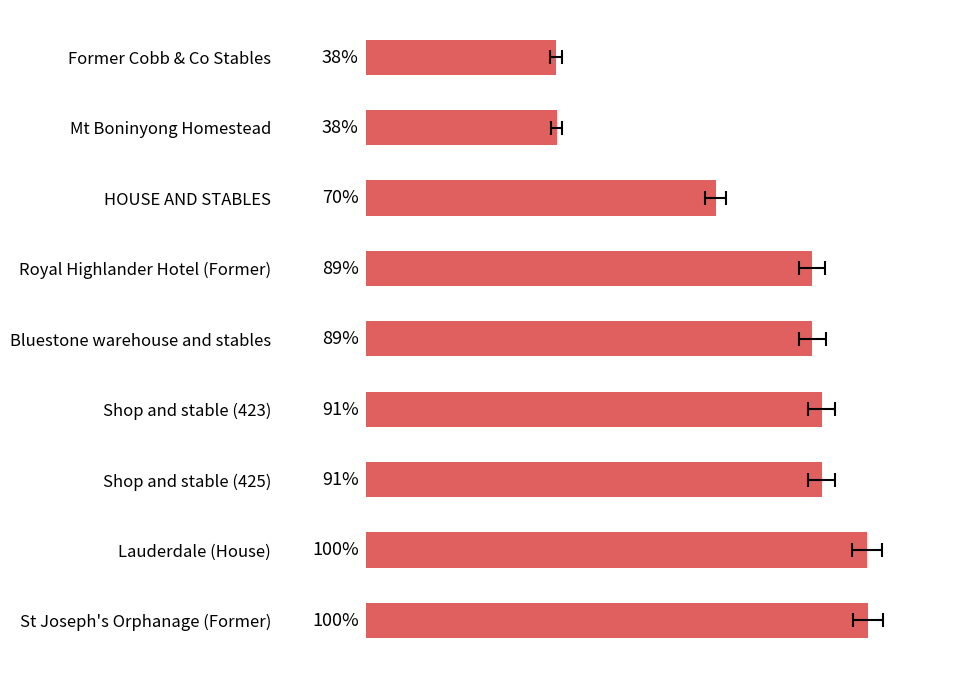

Does the chart contain stacked bars?

No